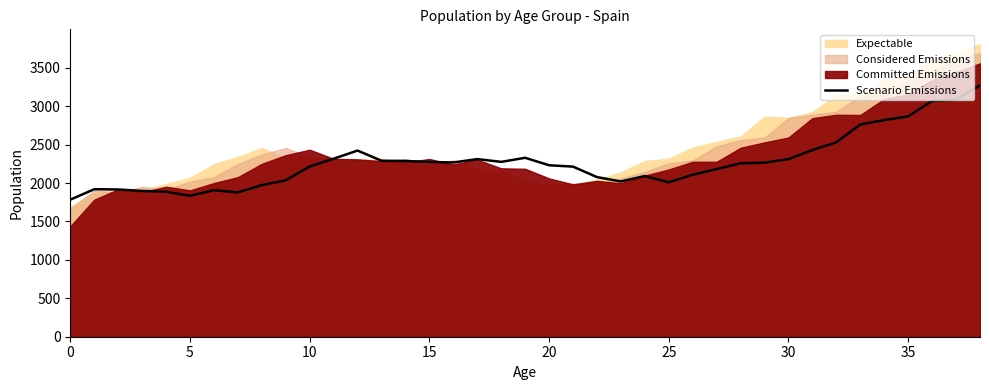

How many points are lower than both their immediate neighbors (excluding endpoints)?

6